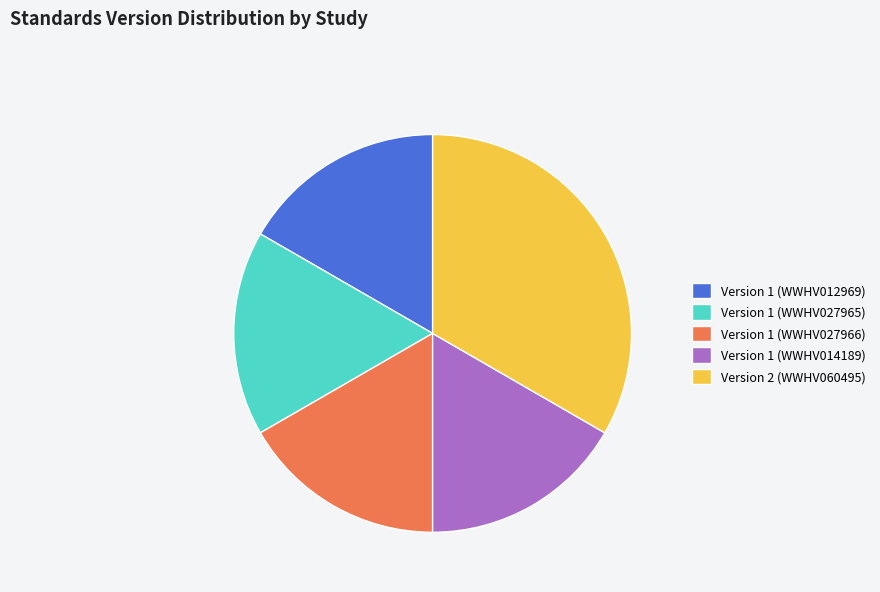

Is the sum of Version 1 (WWHV027966) and Version 1 (WWHV012969) greater than half?

No